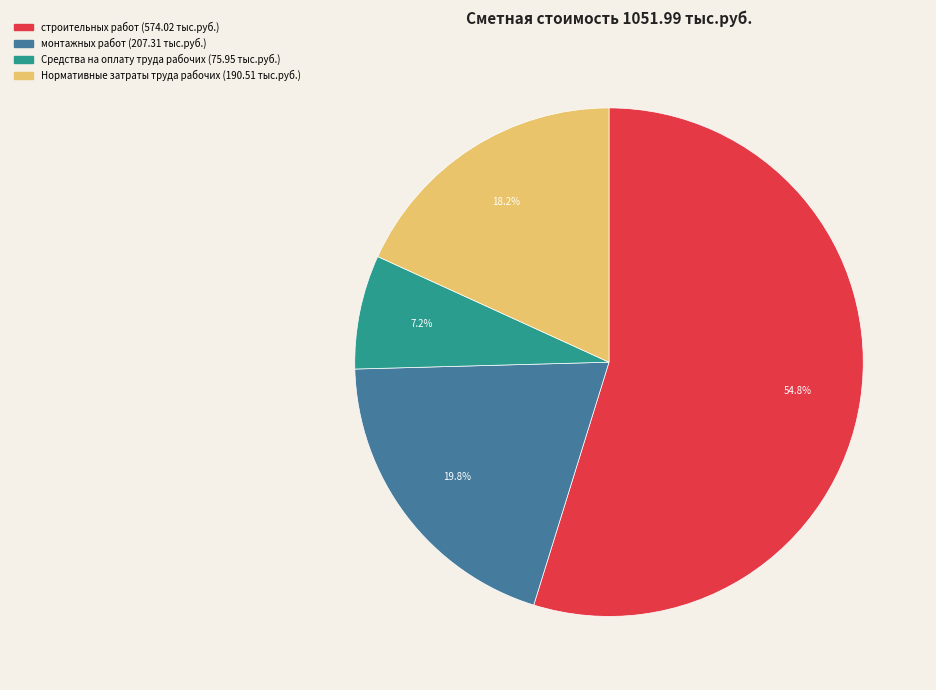

Is there a majority slice in this chart?

Yes